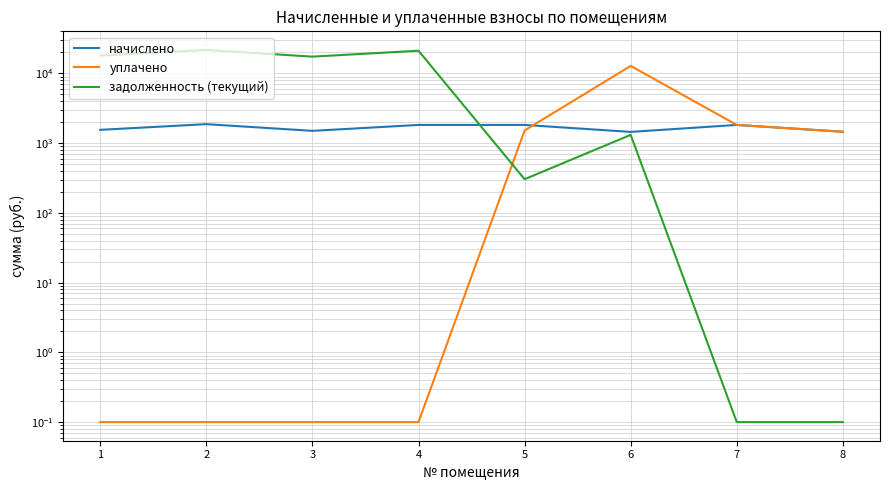

What is the total value across all series at 8?

2913.7